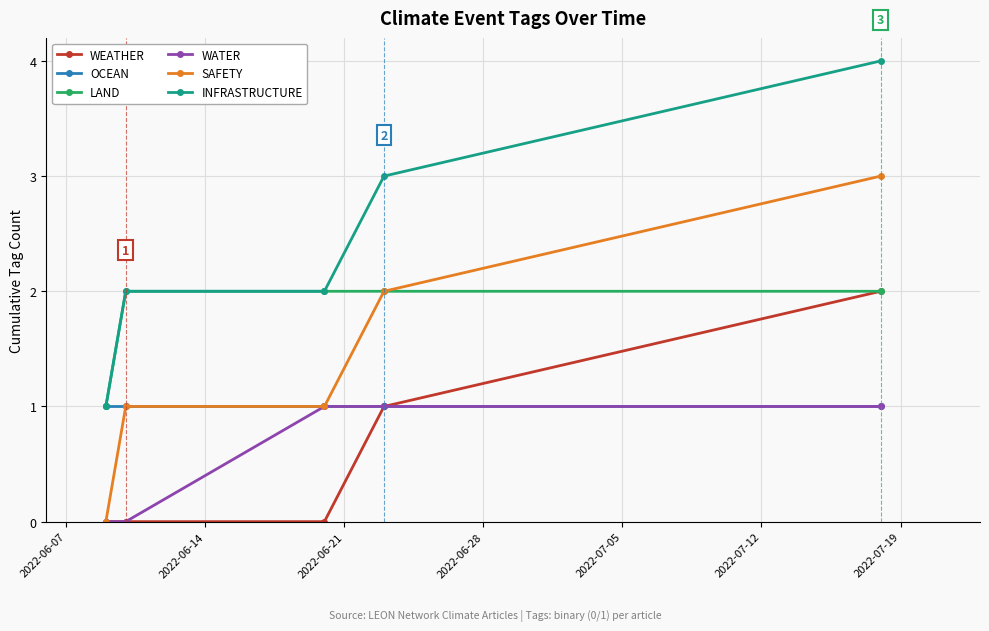

True or false: WEATHER and INFRASTRUCTURE intersect in this chart.

False